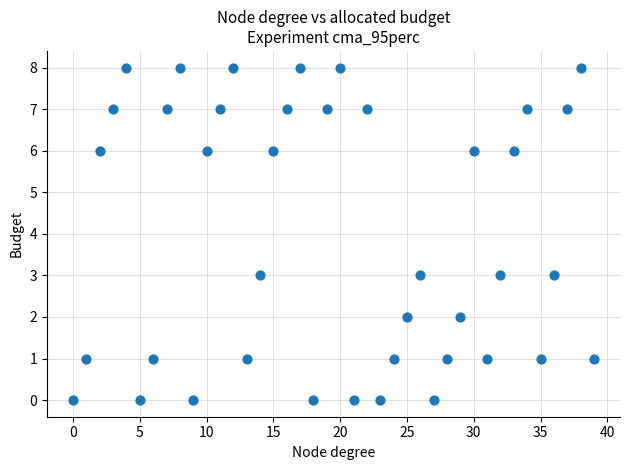

What is the range of Y values (max minus min)?

8